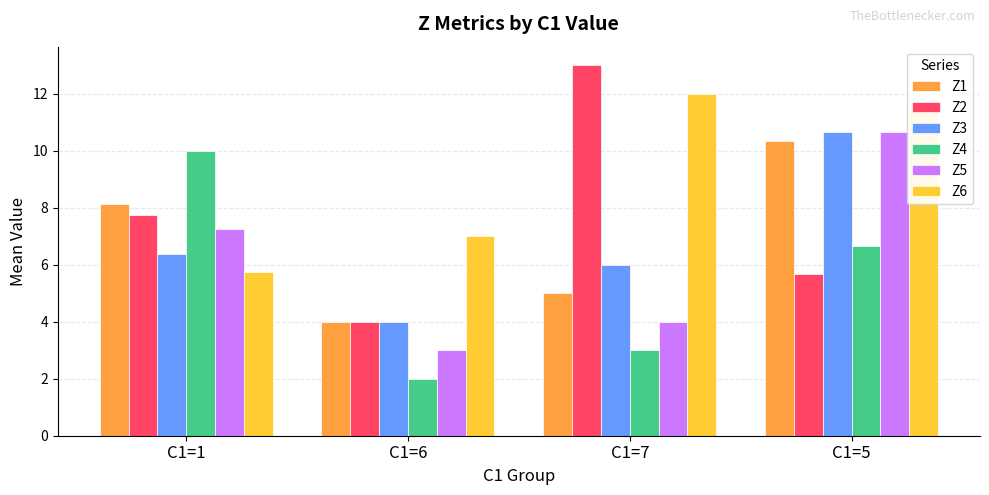

How many data points in Z1 are above 8?

2